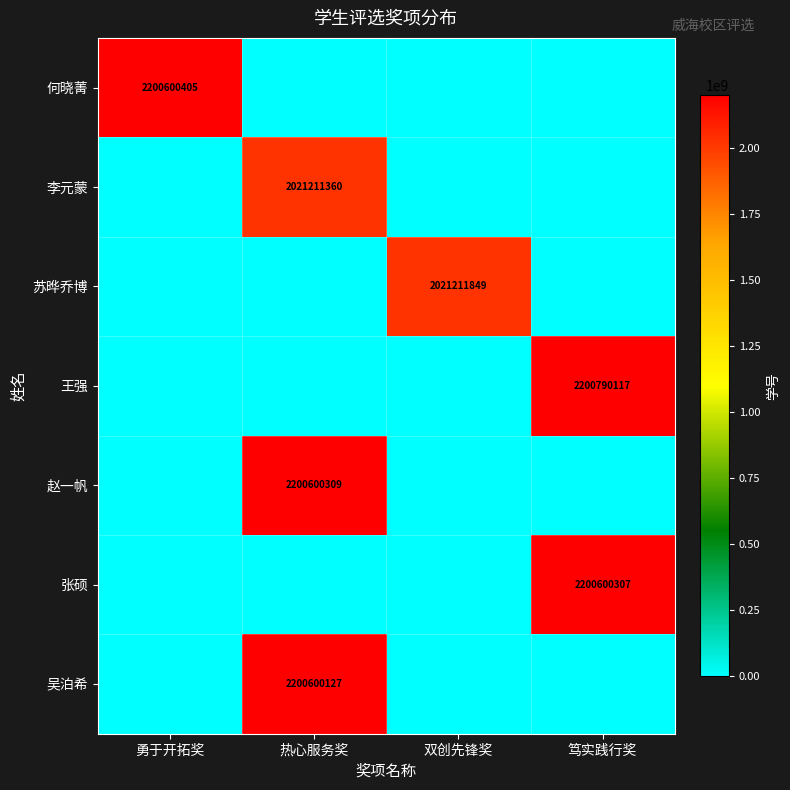

What is the total value across all series at 双创先锋奖?

2021211849